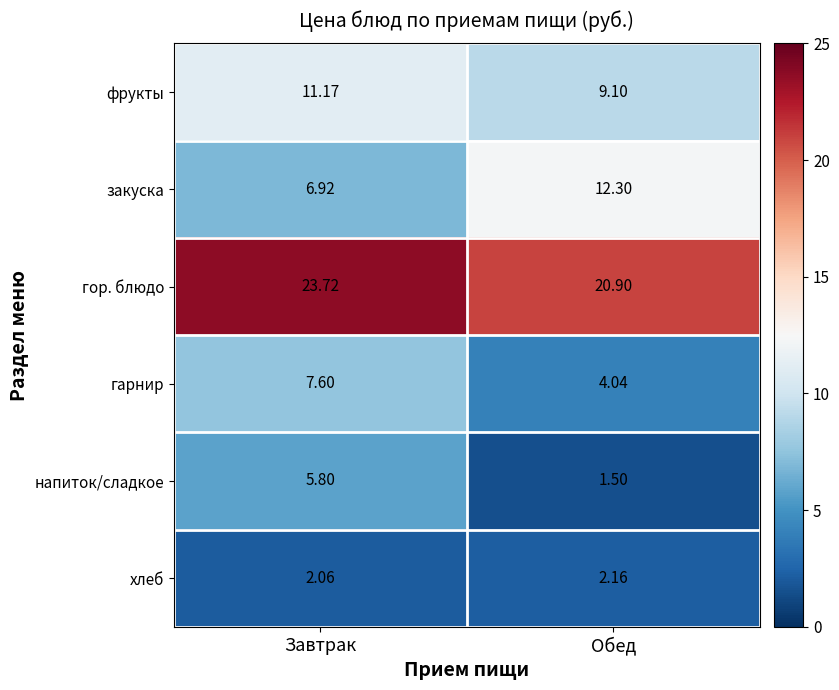

How many series are shown in this chart?

6